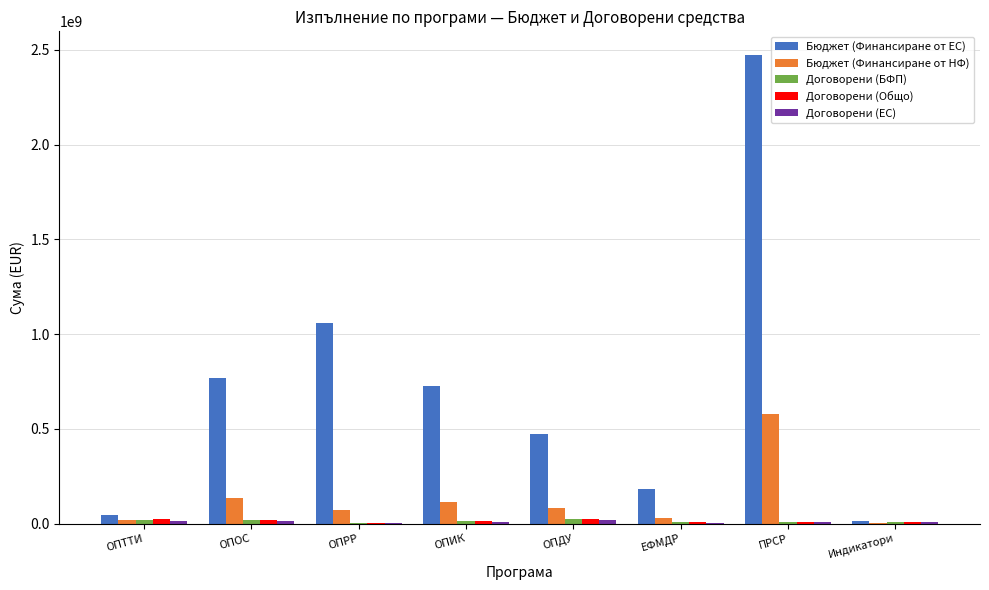

What is the maximum value shown in the chart?

2473981337.8